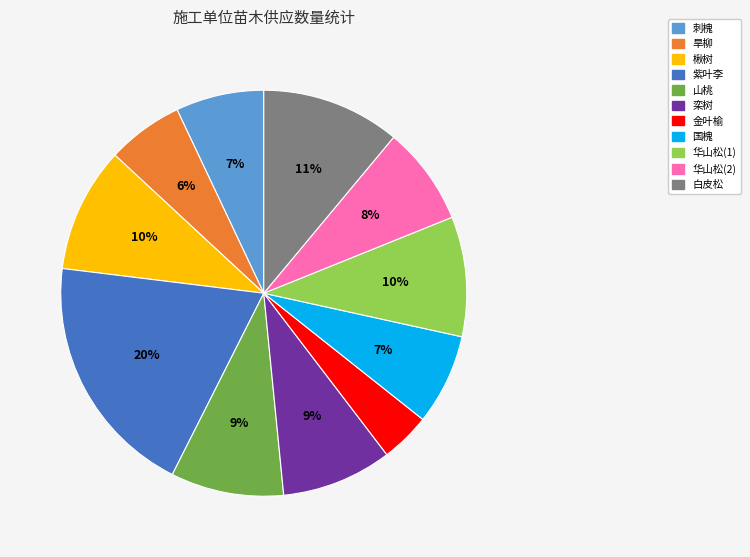

To the nearest percent, what portion does 紫叶李 represent?

20%